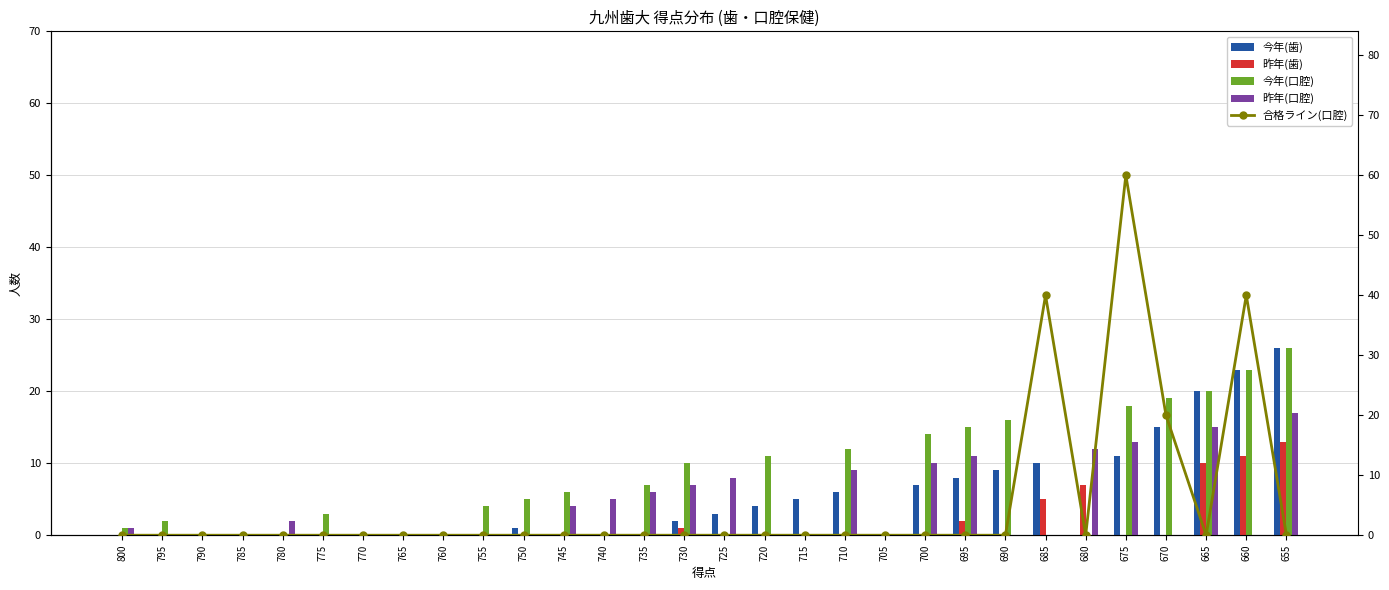

What is the difference between the maximum and minimum values in the 今年(歯) series?

26